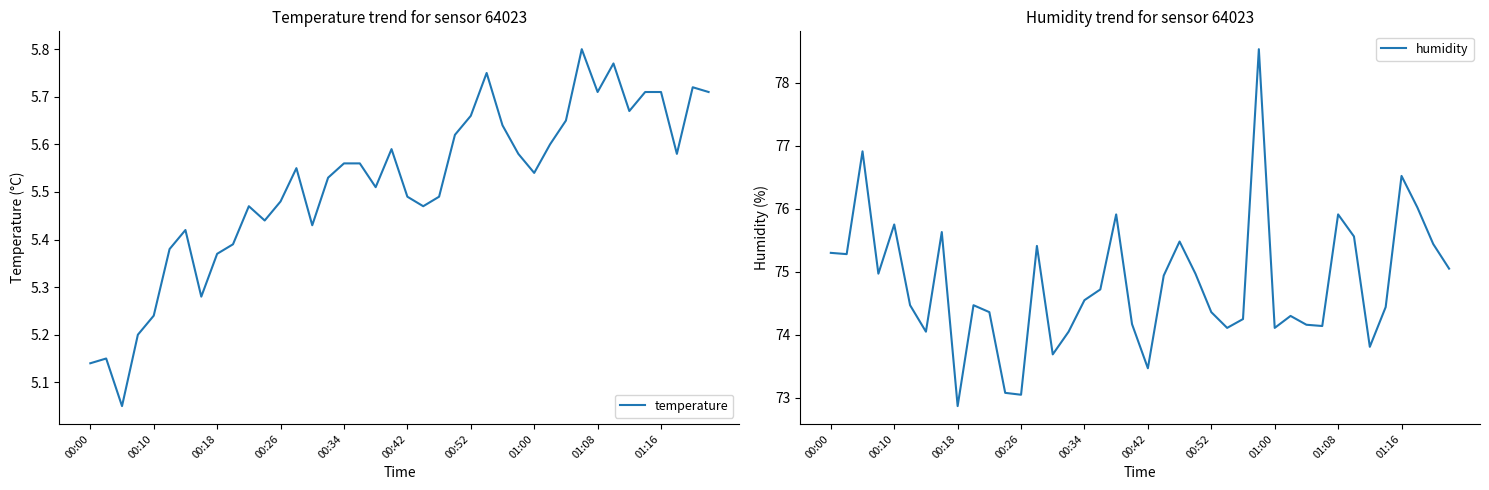

At which category is the sum across all series the highest?

27